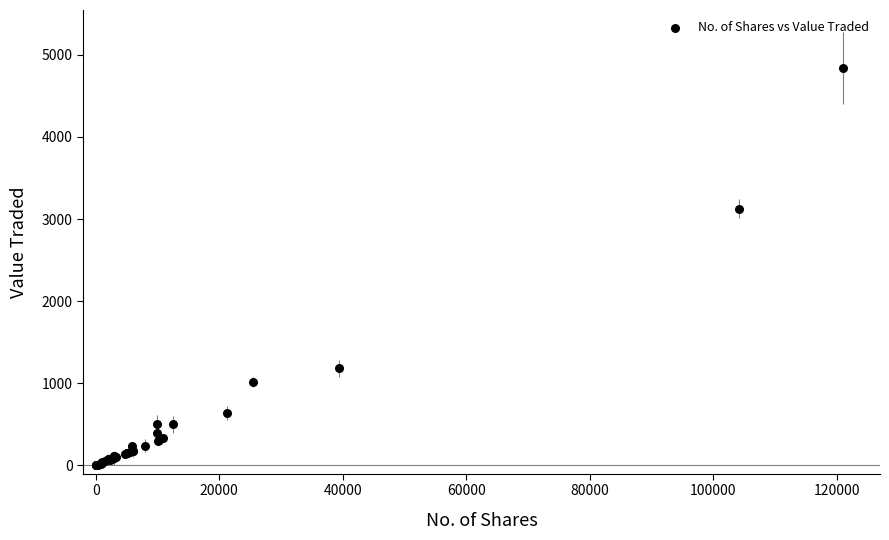

What Y value in the scatter plot is closest to 2420?

3127